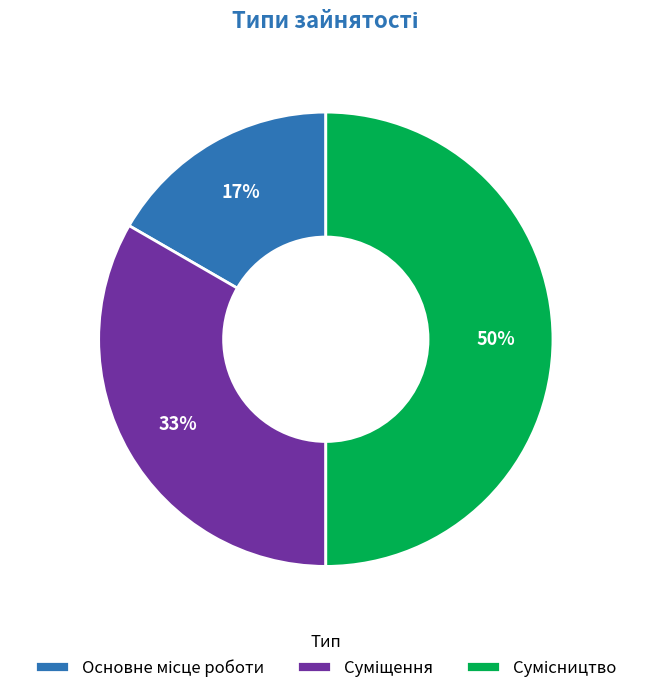

To the nearest percent, what is the difference between the largest and smallest slice percentages?

33%